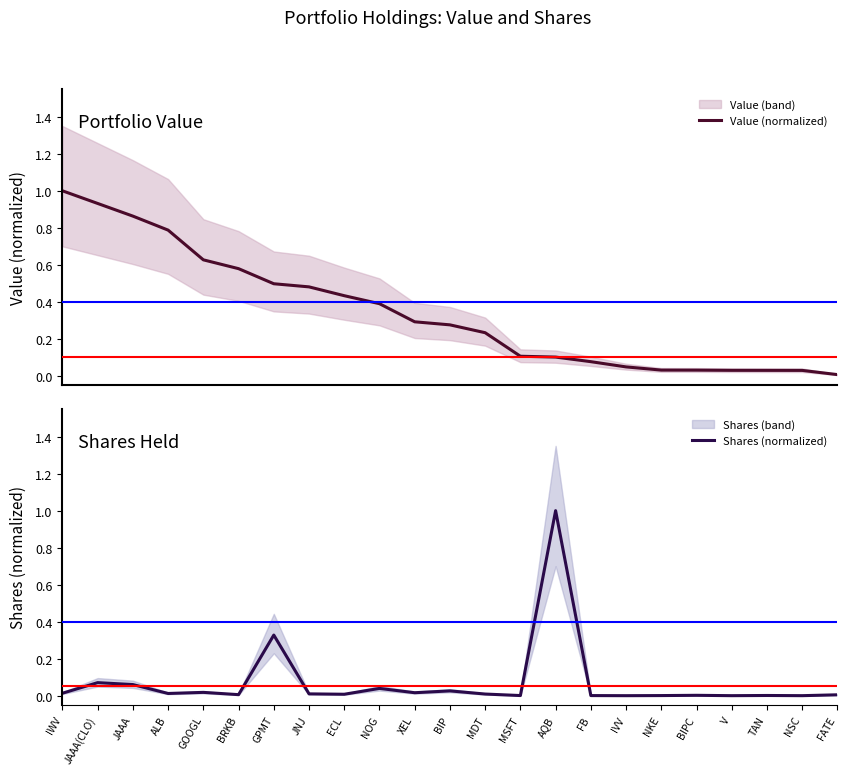

What is the highest value of the Value (normalized) series?

1.0